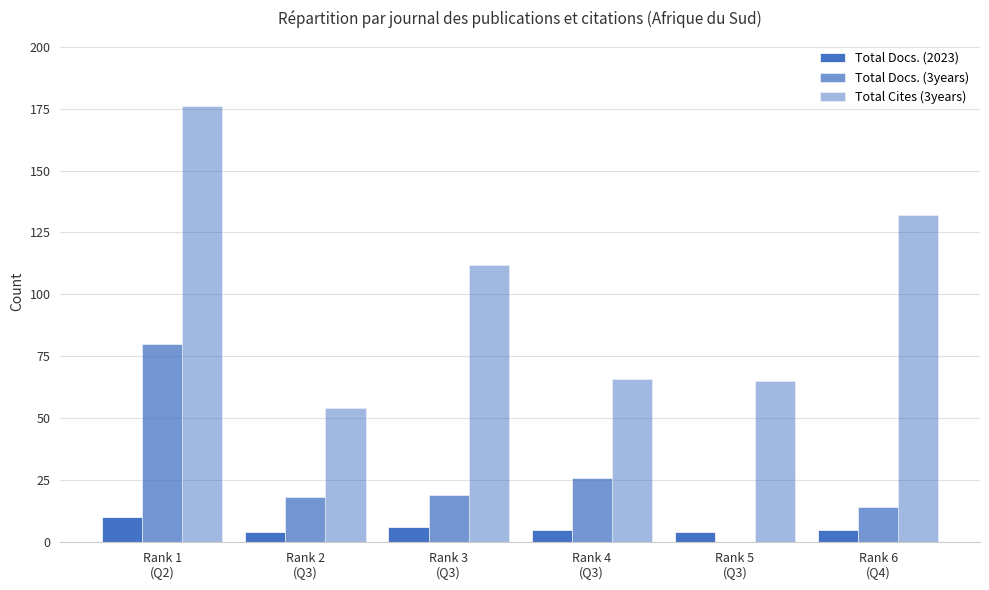

Where does the Total Cites (3years) series first go above 112?

Rank 1
(Q2)